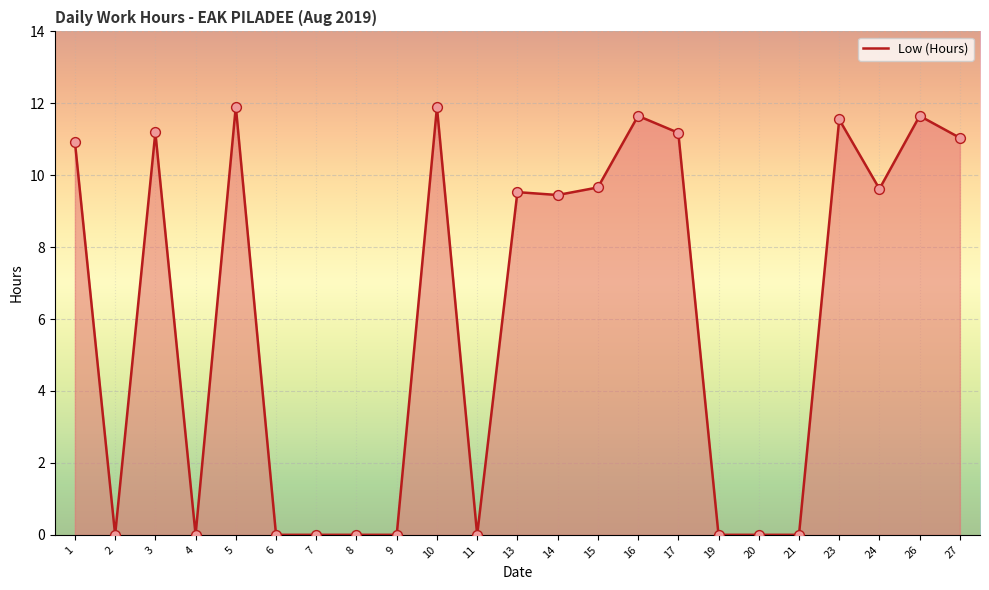

What is the change in value from 4 to 5?

+11.9